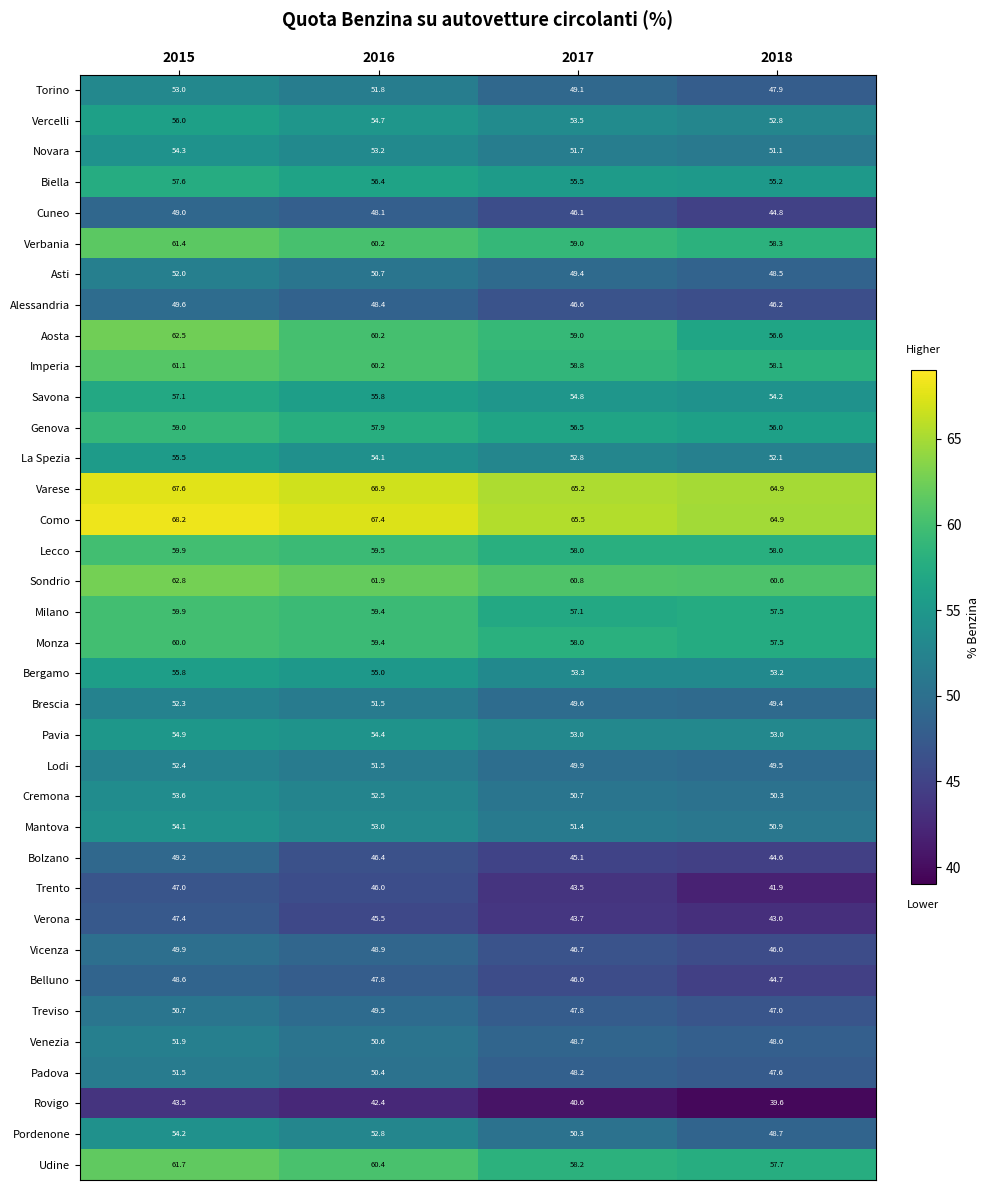

How many data points does each series have?

4